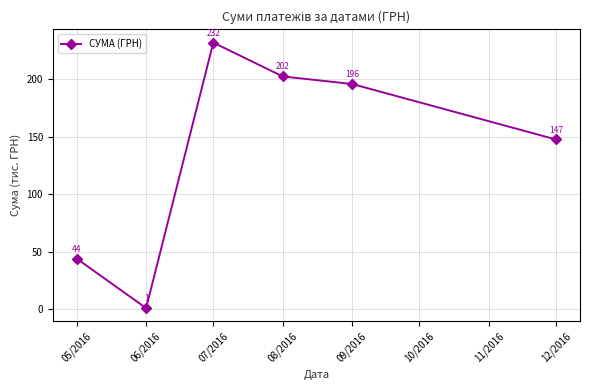

Rank the categories by value from highest to lowest.

07/2016, 08/2016, 09/2016, 12/2016, 05/2016, 06/2016